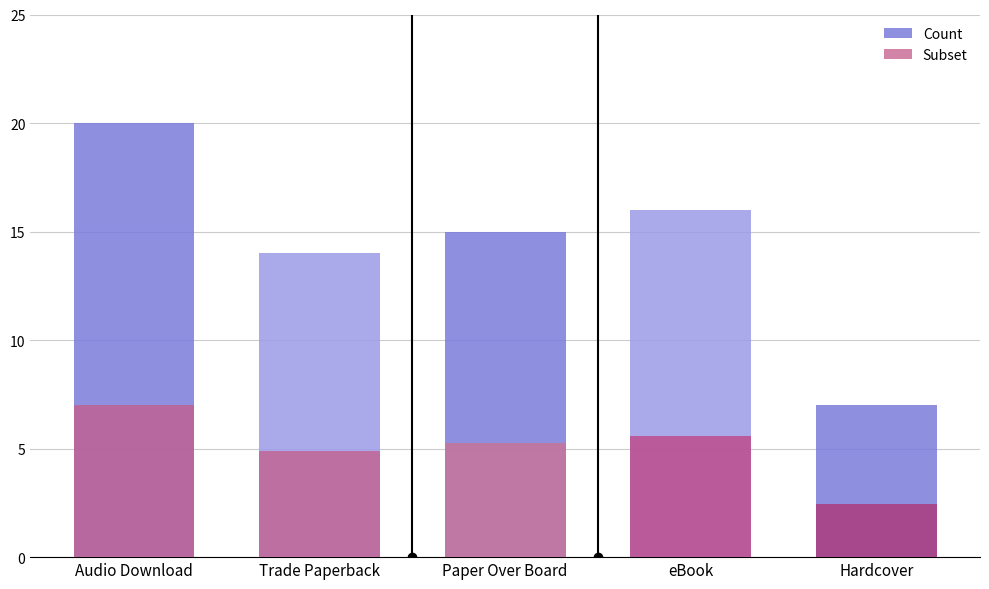

Which category has the lowest value in the Subset series?

Hardcover